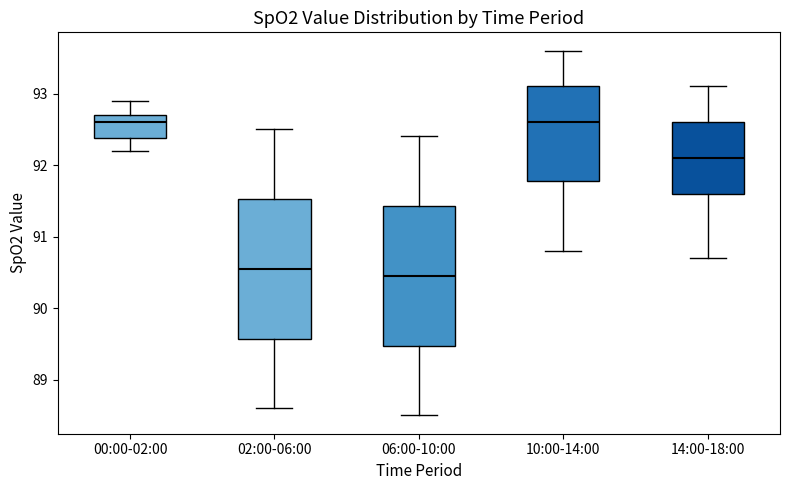

Reading left to right, transcribe this box plot: for each box, give where its median line is, the range the box spans, and where its two whiskers end, as read against the y-axis. The values are not printed on the chart, so give them approximately, as read against the axis.

00:00-02:00: median 92.6, box 92.4 to 92.7, whiskers 92.2 to 92.9
02:00-06:00: median 90.6, box 89.6 to 91.5, whiskers 88.6 to 92.5
06:00-10:00: median 90.5, box 89.5 to 91.4, whiskers 88.5 to 92.4
10:00-14:00: median 92.6, box 91.8 to 93.1, whiskers 90.8 to 93.6
14:00-18:00: median 92.1, box 91.6 to 92.6, whiskers 90.7 to 93.1